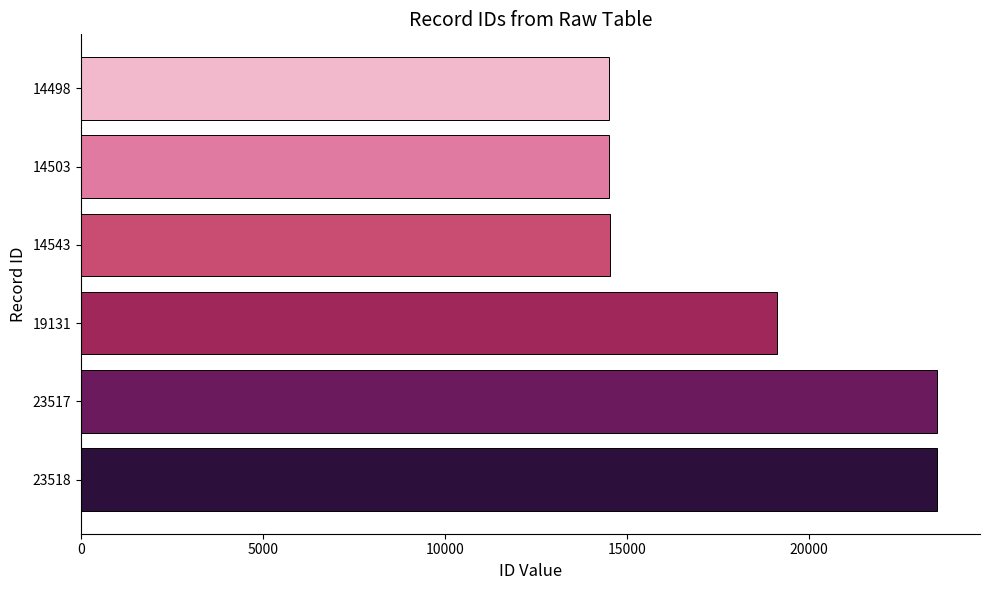

Where is the data nearest to the value 19008?

19131